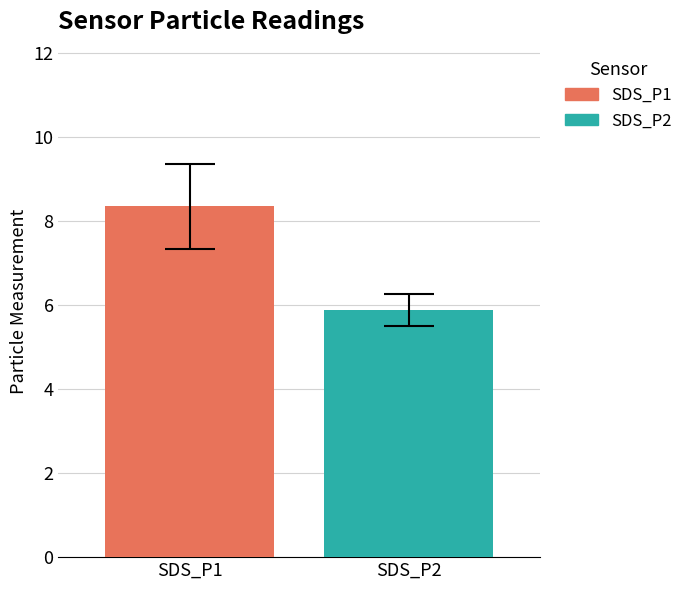

What is the lowest value of the SDS_P2 series?

5.9